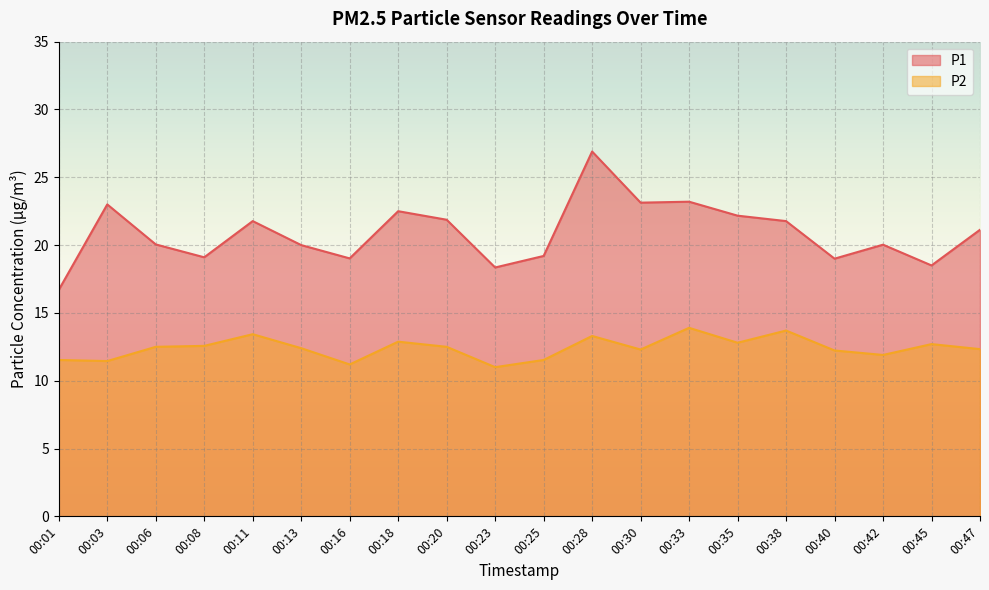

True or false: P2 and P1 intersect in this chart.

False